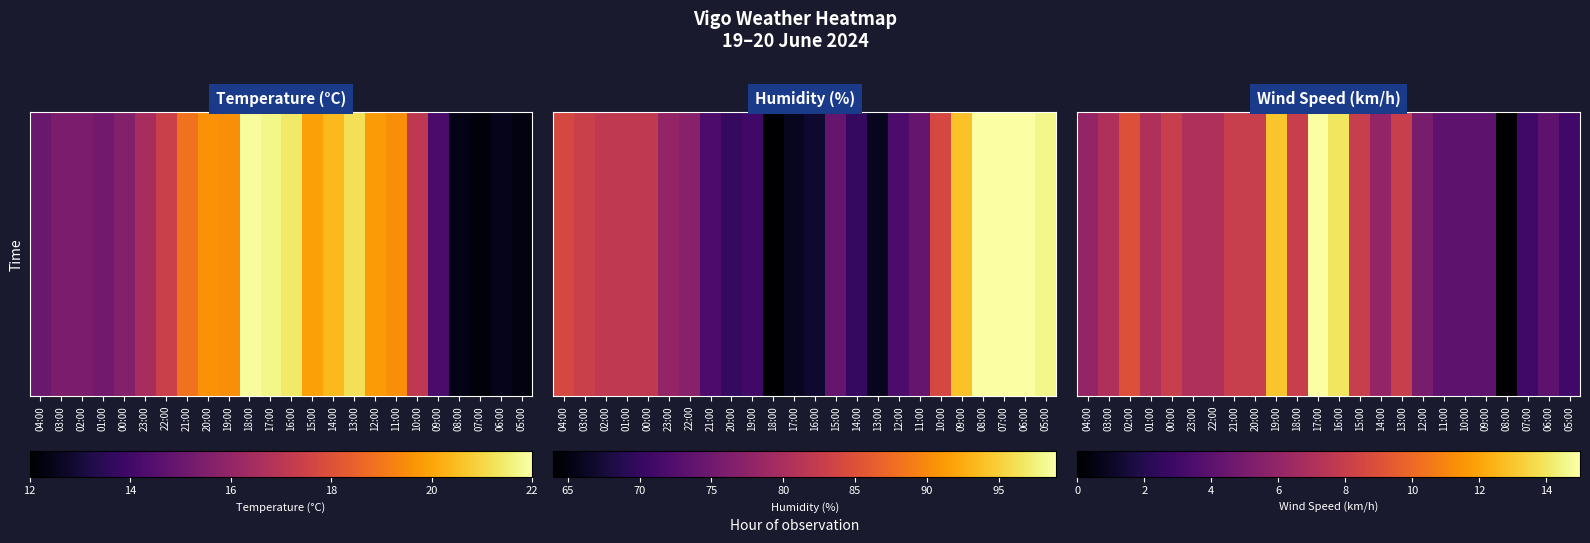

Rank the categories by value from lowest to highest.

08:00, 07:00, 05:00, 11:00, 10:00, 09:00, 06:00, 12:00, 04:00, 14:00, 03:00, 01:00, 23:00, 22:00, 00:00, 21:00, 20:00, 18:00, 15:00, 13:00, 02:00, 19:00, 16:00, 17:00